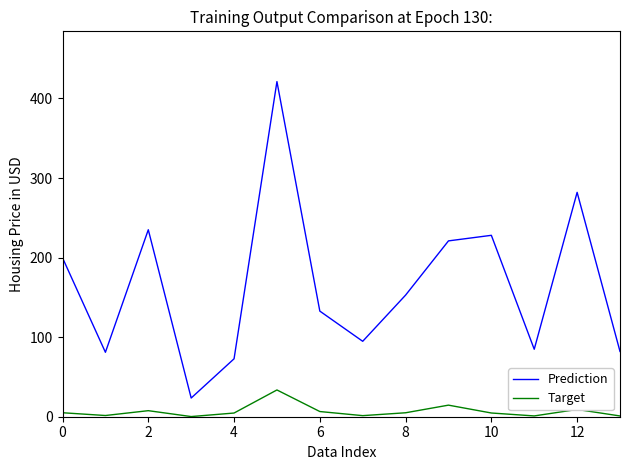

What are all the series names shown in the legend?

Prediction, Target